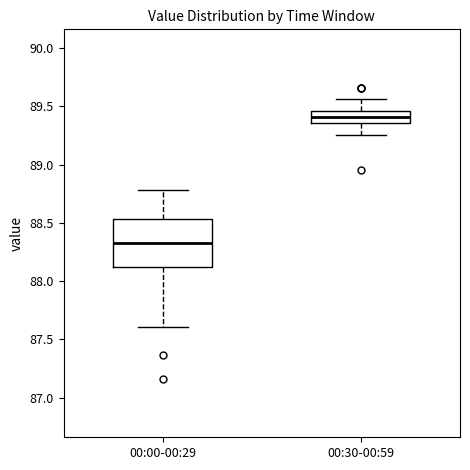

Which box has the highest median line?

00:30-00:59